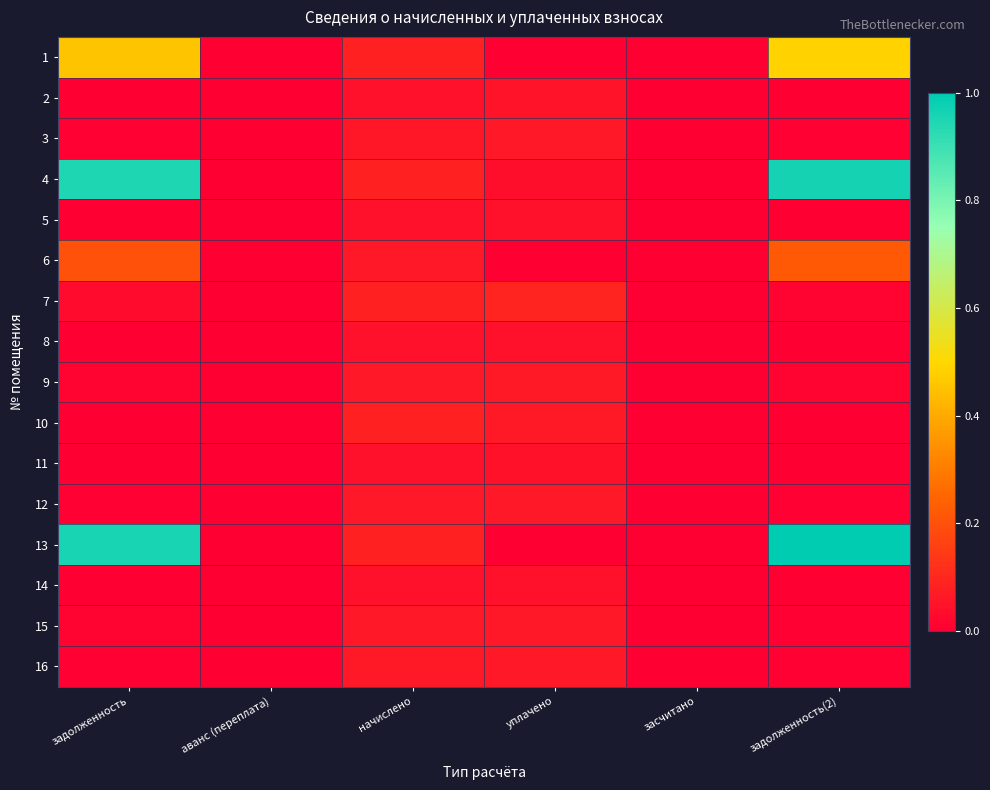

Reading left to right, list all the values displayed in this chart.

1: задолженность=0.5	аванс (переплата)=0.0	начислено=0.1	уплачено=0.0	засчитано=0.0	задолженность(2)=0.5
2: задолженность=0.0	аванс (переплата)=0.0	начислено=0.0	уплачено=0.0	засчитано=0.0	задолженность(2)=0.0
3: задолженность=0.0	аванс (переплата)=0.0	начислено=0.1	уплачено=0.1	засчитано=0.0	задолженность(2)=0.0
4: задолженность=0.9	аванс (переплата)=0.0	начислено=0.1	уплачено=0.0	засчитано=0.0	задолженность(2)=1.0
5: задолженность=0.0	аванс (переплата)=0.0	начислено=0.0	уплачено=0.0	засчитано=0.0	задолженность(2)=0.0
6: задолженность=0.2	аванс (переплата)=0.0	начислено=0.1	уплачено=0.0	засчитано=0.0	задолженность(2)=0.2
7: задолженность=0.0	аванс (переплата)=0.0	начислено=0.1	уплачено=0.1	засчитано=0.0	задолженность(2)=0.0
8: задолженность=0.0	аванс (переплата)=0.0	начислено=0.0	уплачено=0.0	засчитано=0.0	задолженность(2)=0.0
9: задолженность=0.0	аванс (переплата)=0.0	начислено=0.1	уплачено=0.1	засчитано=0.0	задолженность(2)=0.0
10: задолженность=0.0	аванс (переплата)=0.0	начислено=0.1	уплачено=0.1	засчитано=0.0	задолженность(2)=0.0
11: задолженность=0.0	аванс (переплата)=0.0	начислено=0.0	уплачено=0.0	засчитано=0.0	задолженность(2)=0.0
12: задолженность=0.0	аванс (переплата)=0.0	начислено=0.1	уплачено=0.1	засчитано=0.0	задолженность(2)=0.0
13: задолженность=1.0	аванс (переплата)=0.0	начислено=0.1	уплачено=0.0	засчитано=0.0	задолженность(2)=1.0
14: задолженность=0.0	аванс (переплата)=0.0	начислено=0.0	уплачено=0.0	засчитано=0.0	задолженность(2)=0.0
15: задолженность=0.0	аванс (переплата)=0.0	начислено=0.1	уплачено=0.1	засчитано=0.0	задолженность(2)=0.0
16: задолженность=0.0	аванс (переплата)=0.0	начислено=0.1	уплачено=0.1	засчитано=0.0	задолженность(2)=0.0